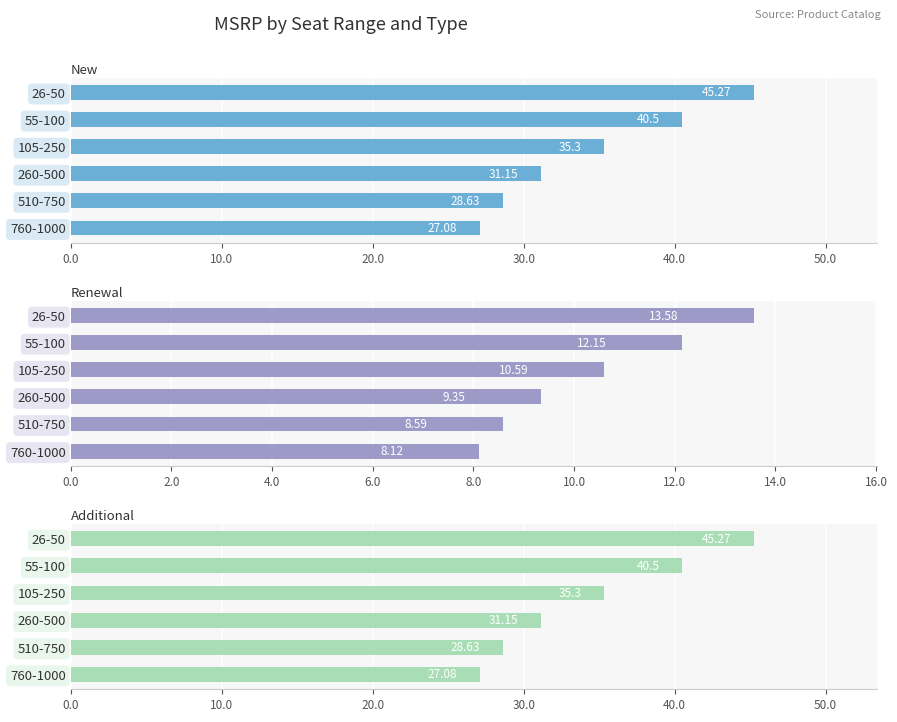

What is the value of the Additional bar at the 3rd from the left?

35.3